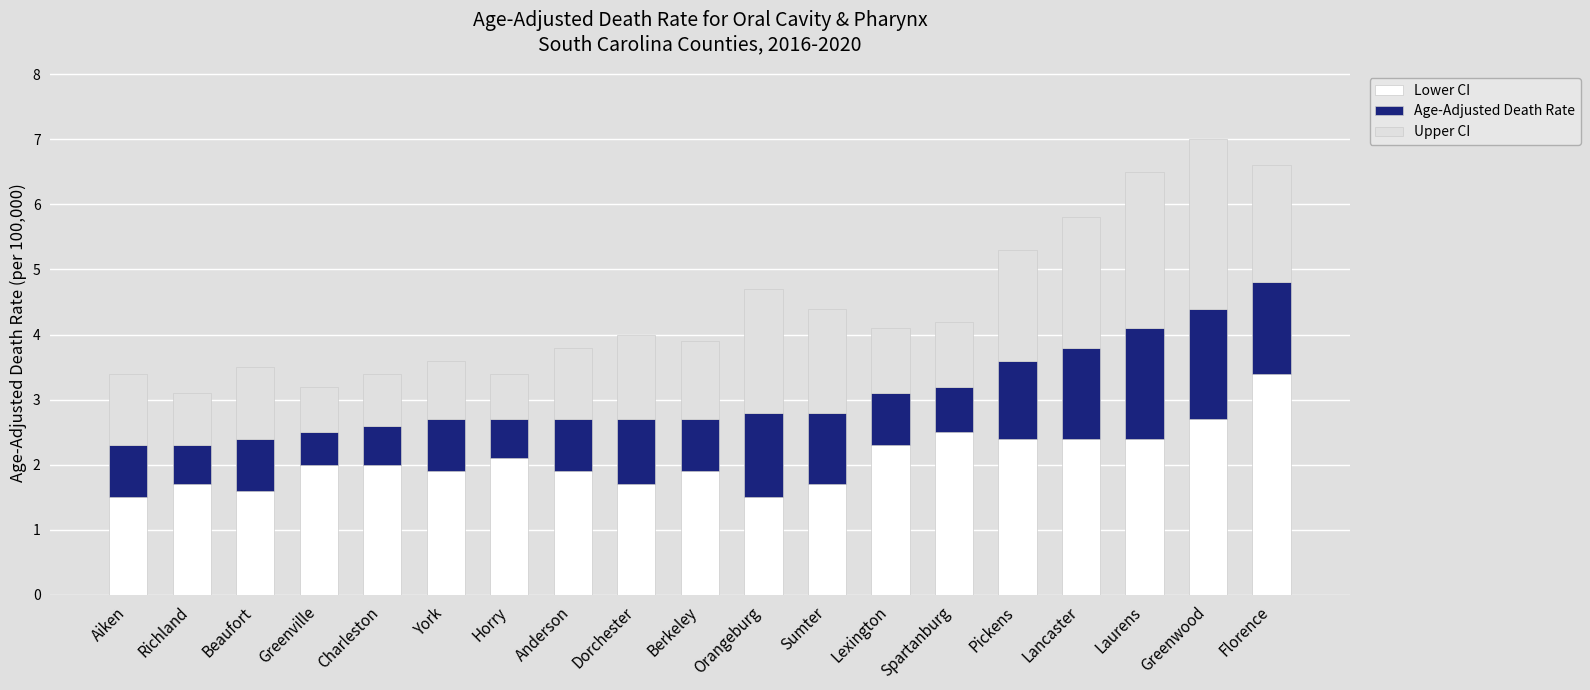

Is it true that Lower CI equals 3.1 at Anderson?

False